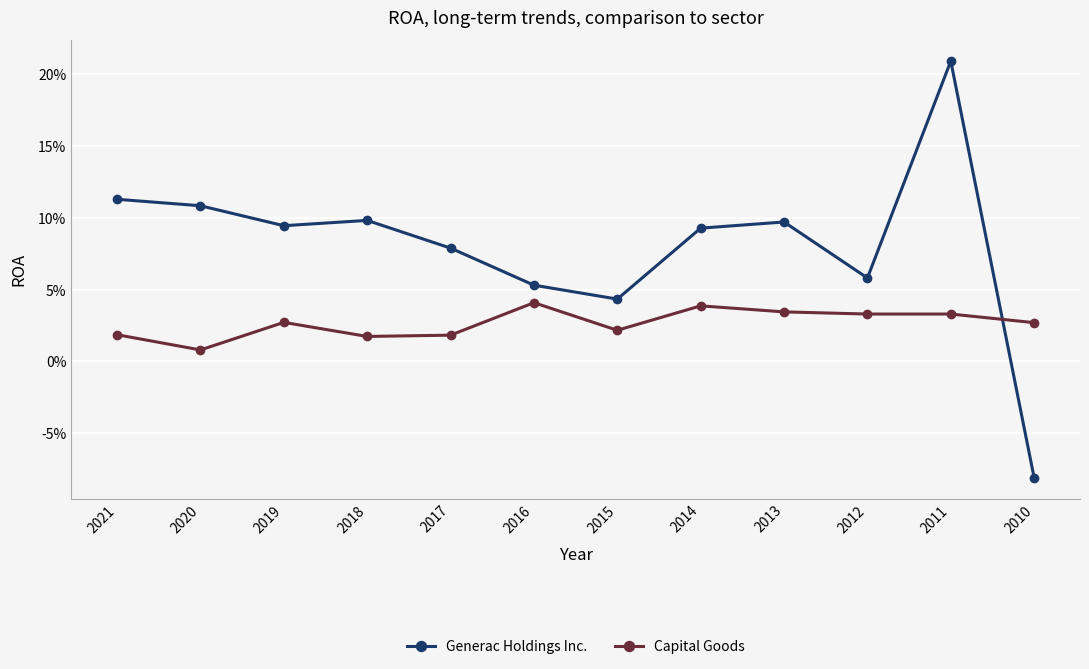

What are all the series names shown in the legend?

Generac Holdings Inc., Capital Goods